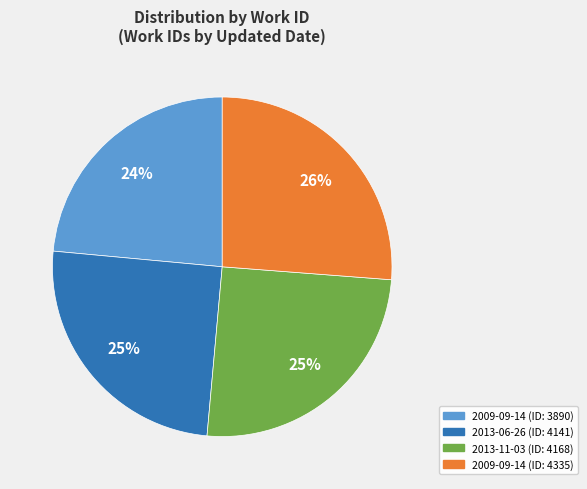

Is there a majority slice in this chart?

No